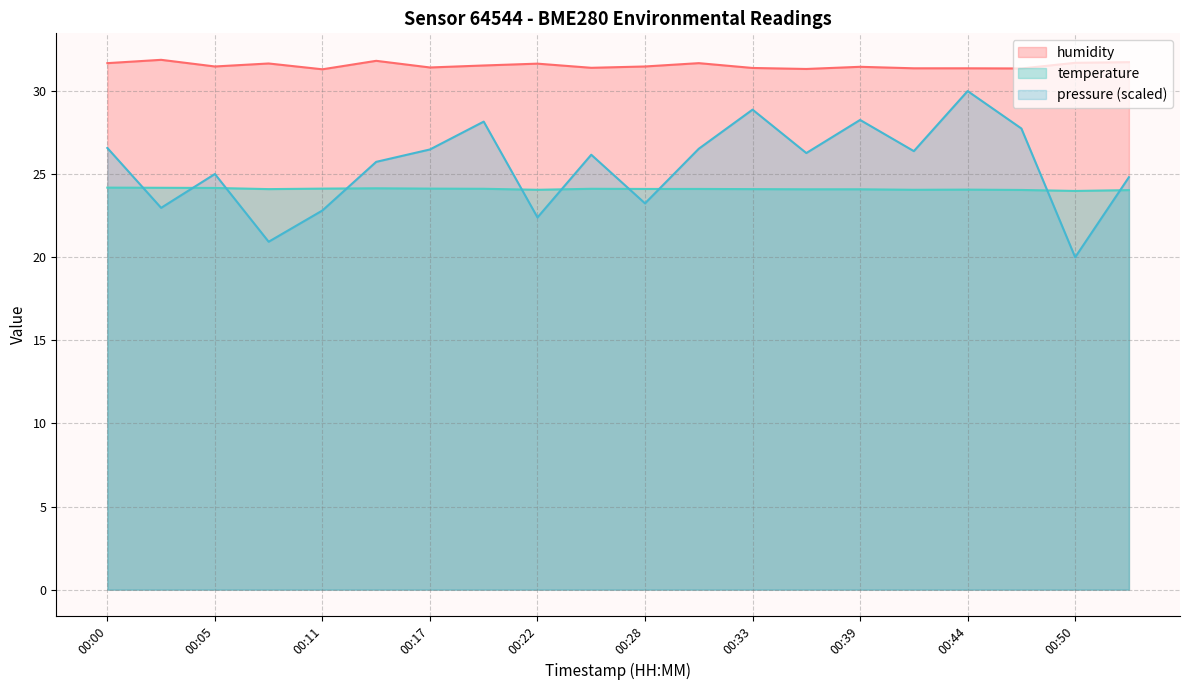

Which series changed the most between 00:36 and 00:42?

pressure